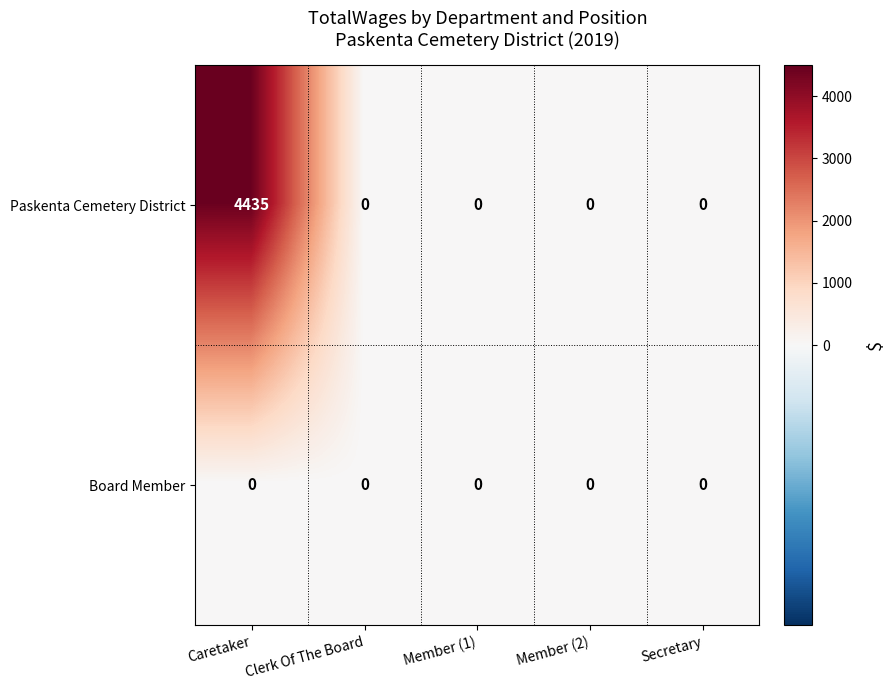

Which series has the largest total across all categories?

Paskenta Cemetery District